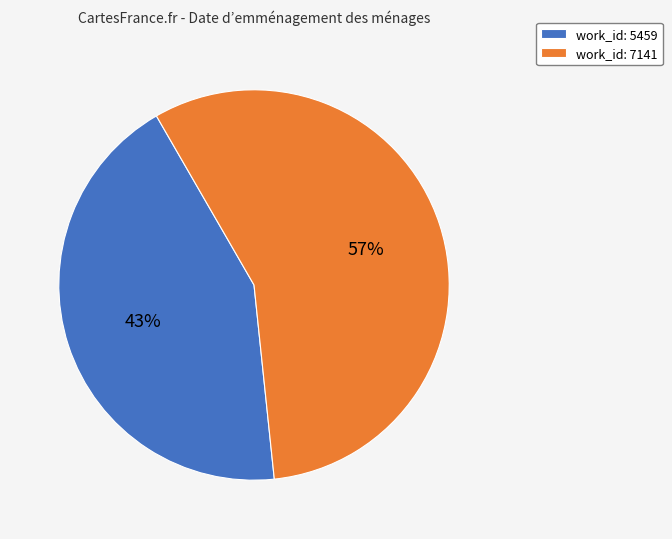

What percentage is the work_id: 5459 slice, to the nearest percent?

43%